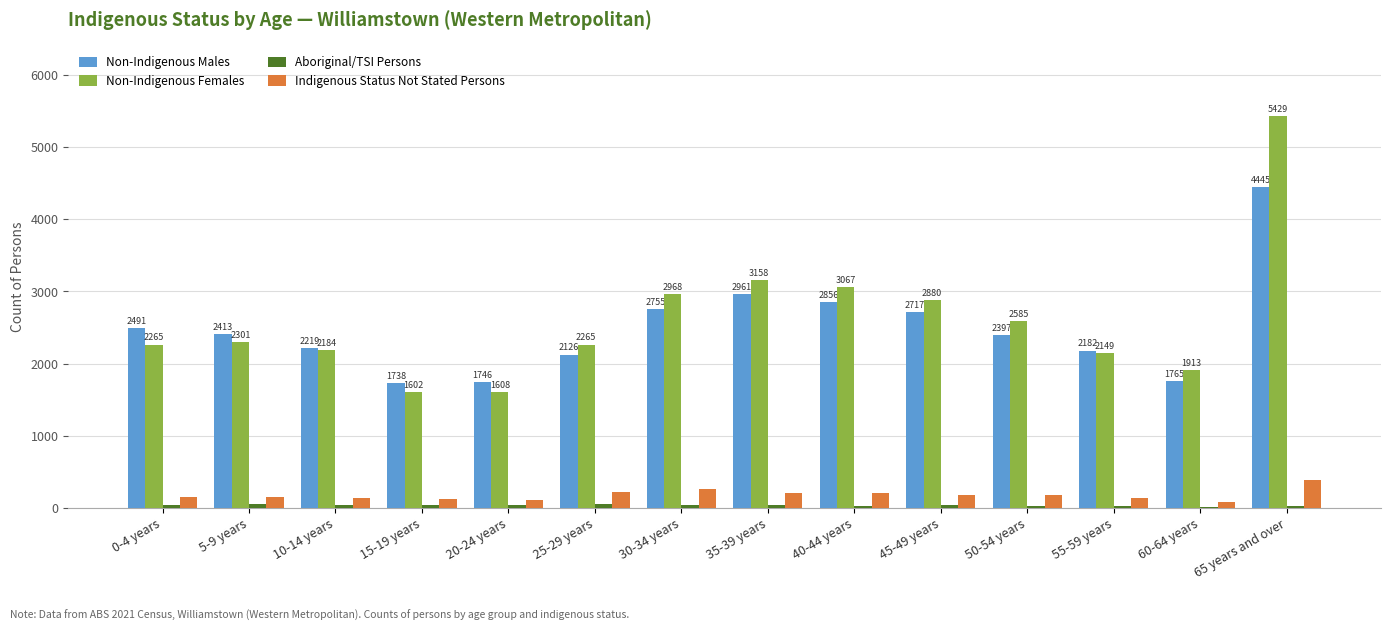

What is the maximum value shown in the chart?

5429